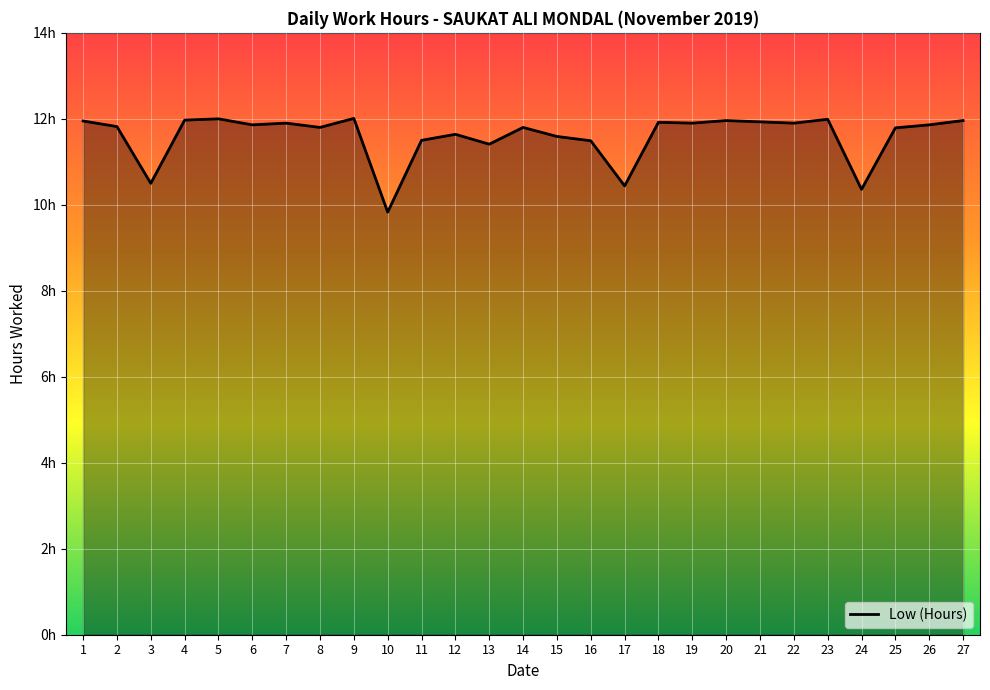

Where does the data first go above 11?

1